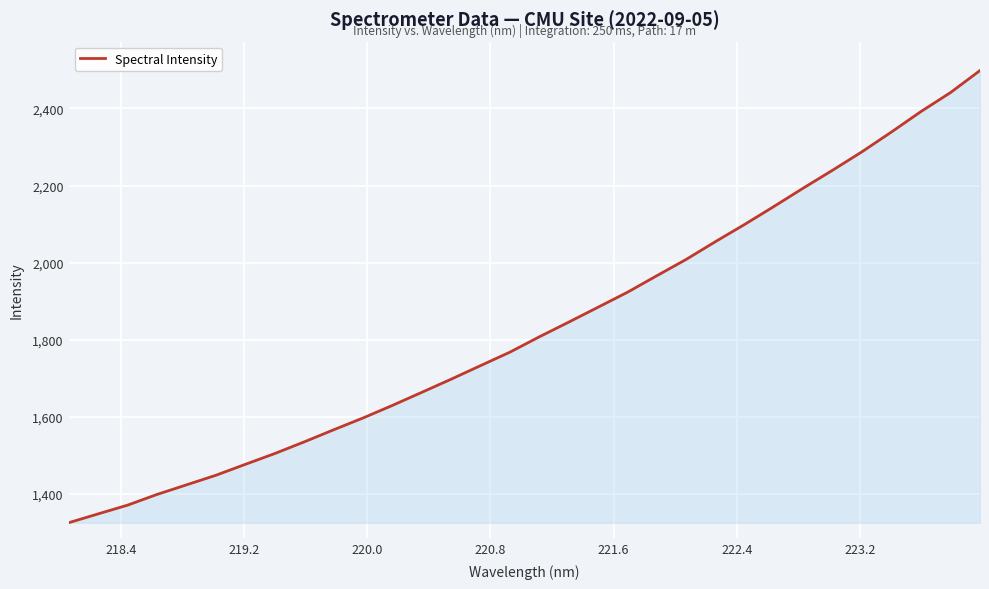

What is the maximum value shown in the chart?

2498.1